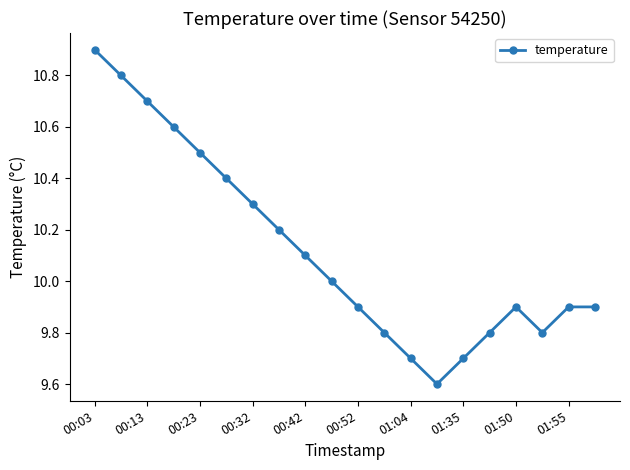

How many categories are shown in the chart?

20